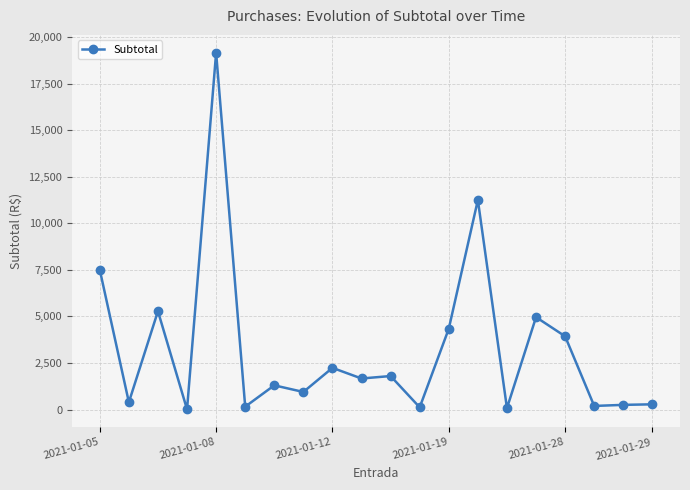

What is the value of the 10th point from the left?

1668.0